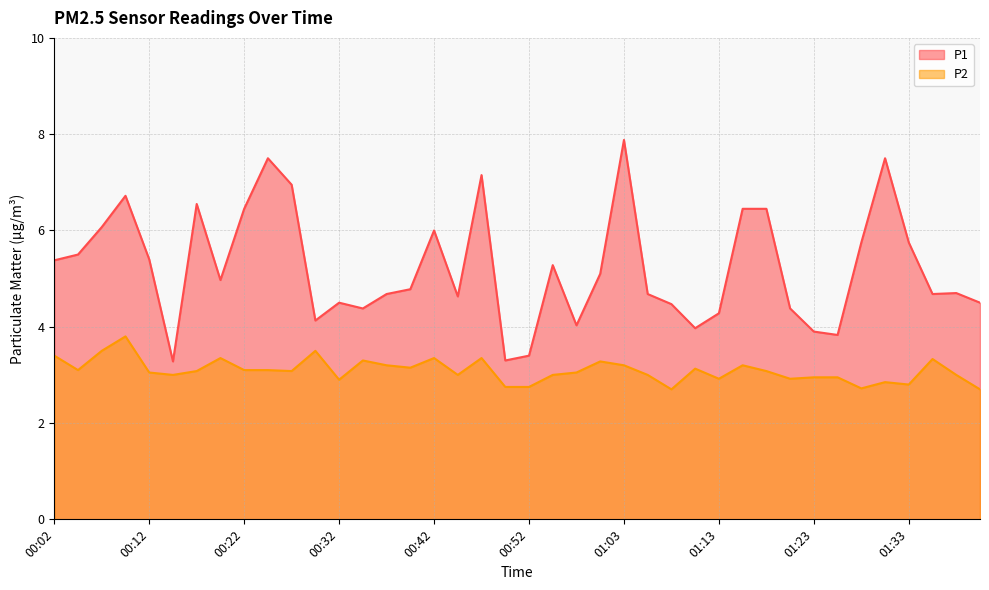

What is the difference between the maximum and minimum values in the P1 series?

4.6